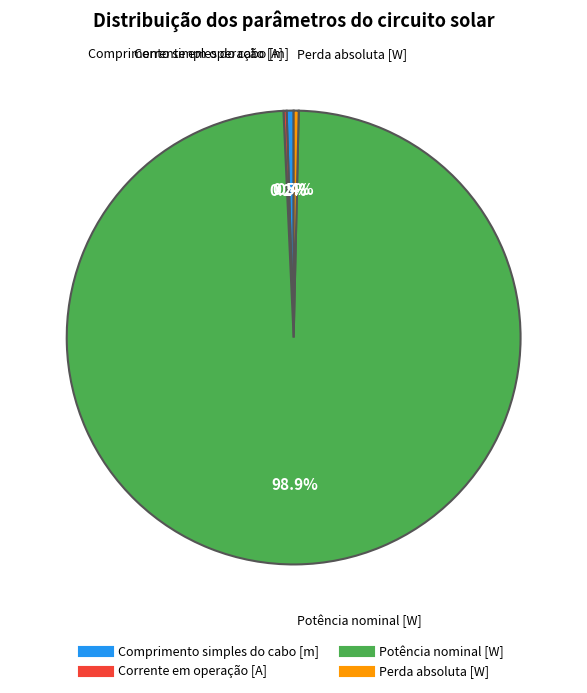

To the nearest percent, what is the average slice percentage?

25%